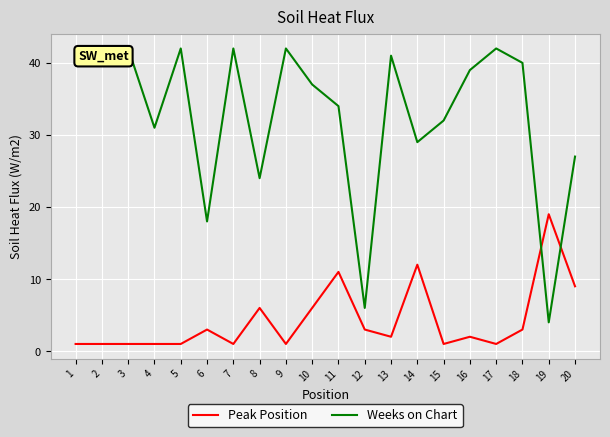

Rank the series by their average value, from highest to lowest.

Weeks on Chart, Peak Position